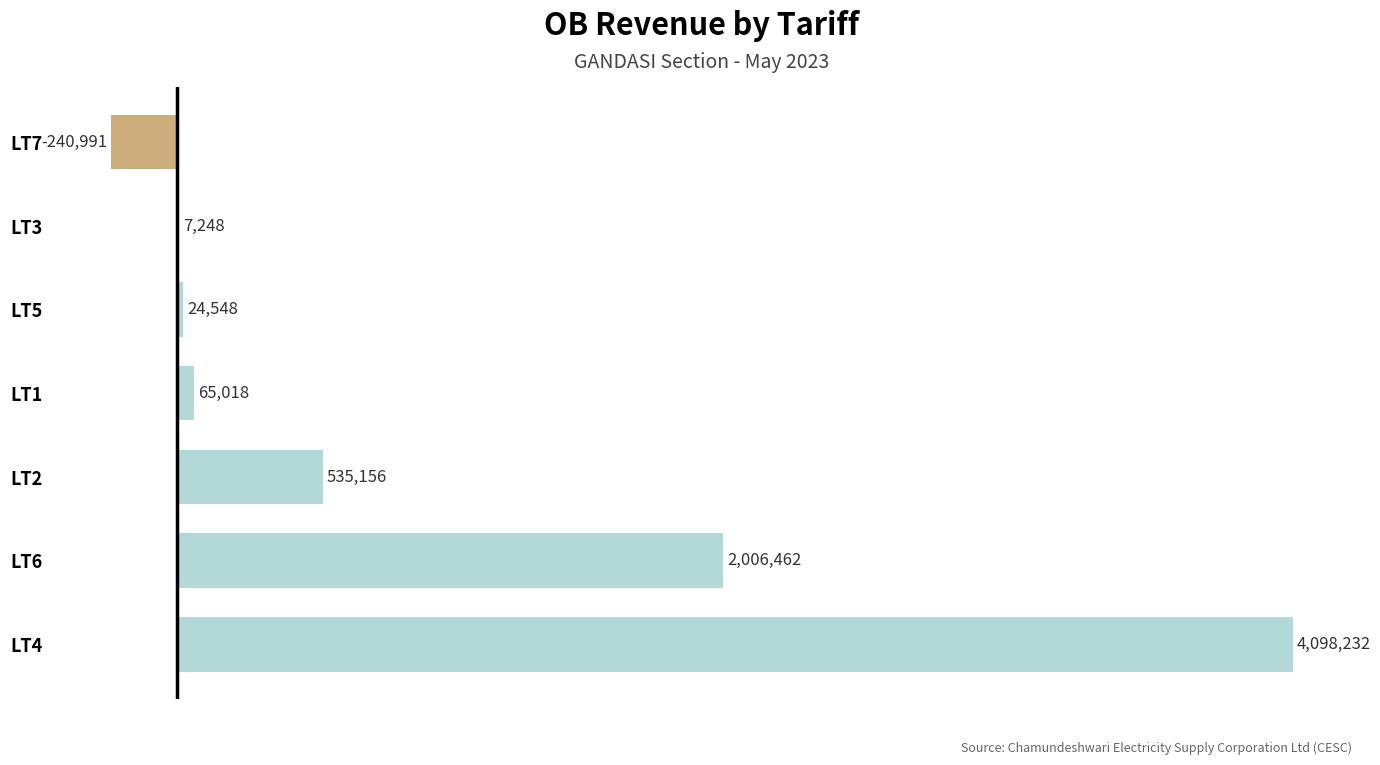

The value at LT5 is 24548.3. True or false?

True